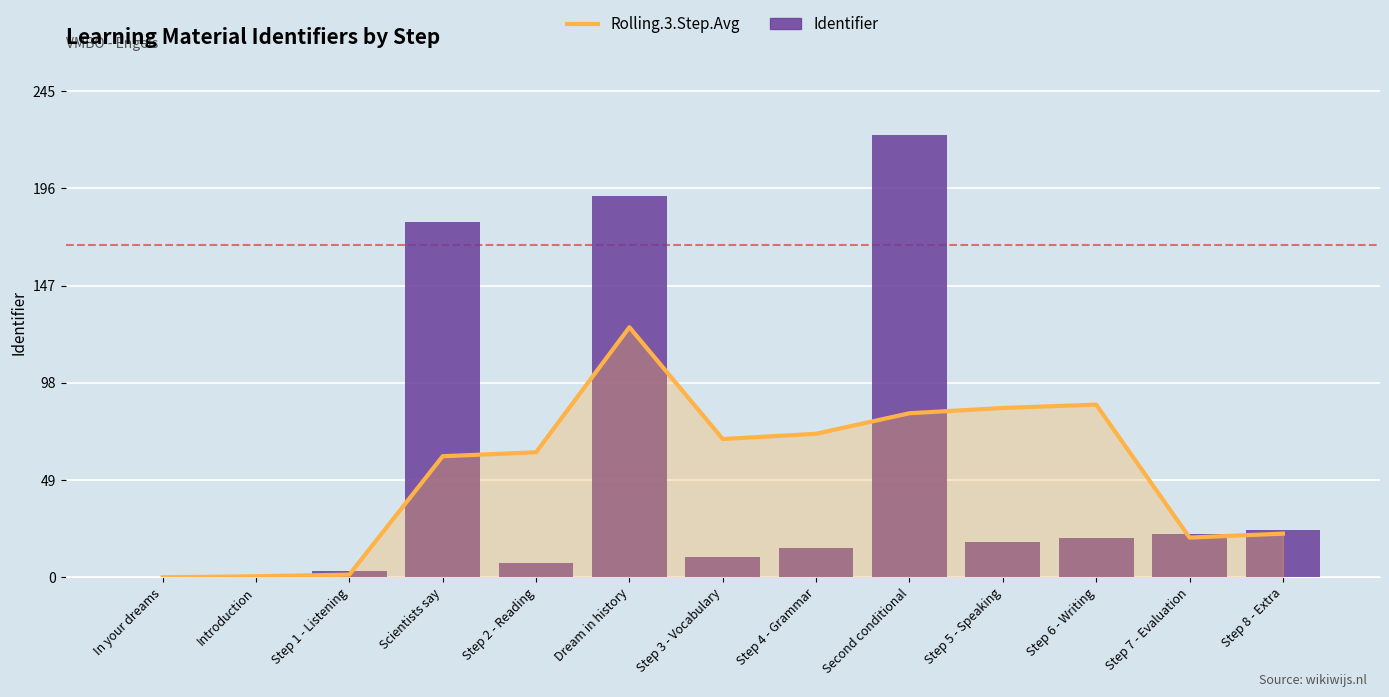

What is the label of the 12th bar from the right?

Introduction